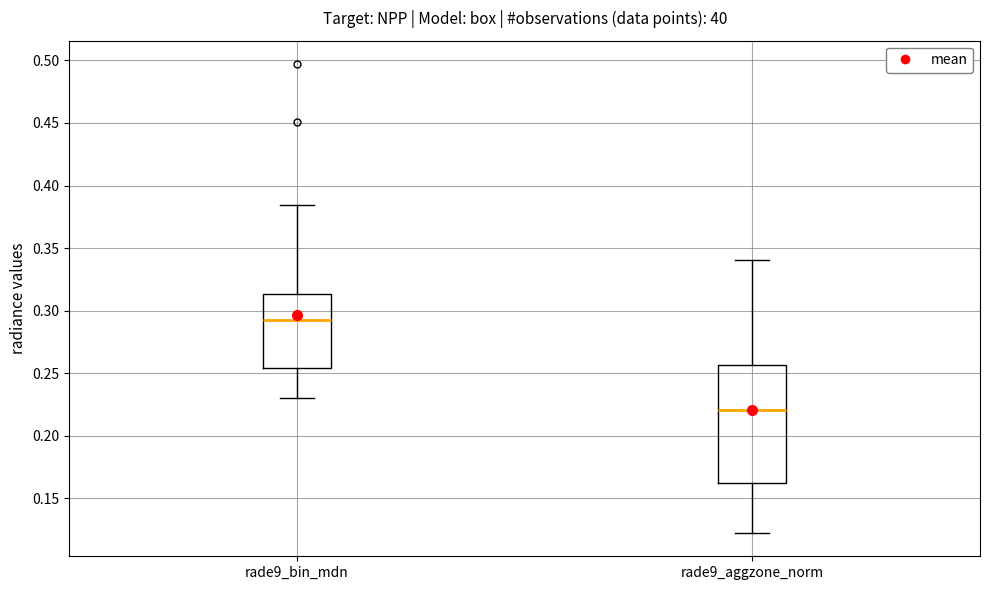

Which box's median line is the lowest?

rade9_aggzone_norm